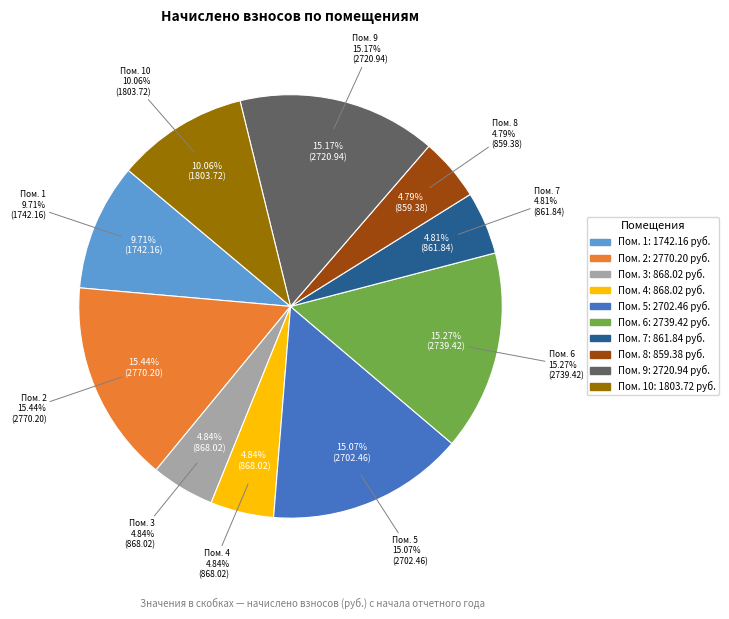

Which slice is the largest?

2